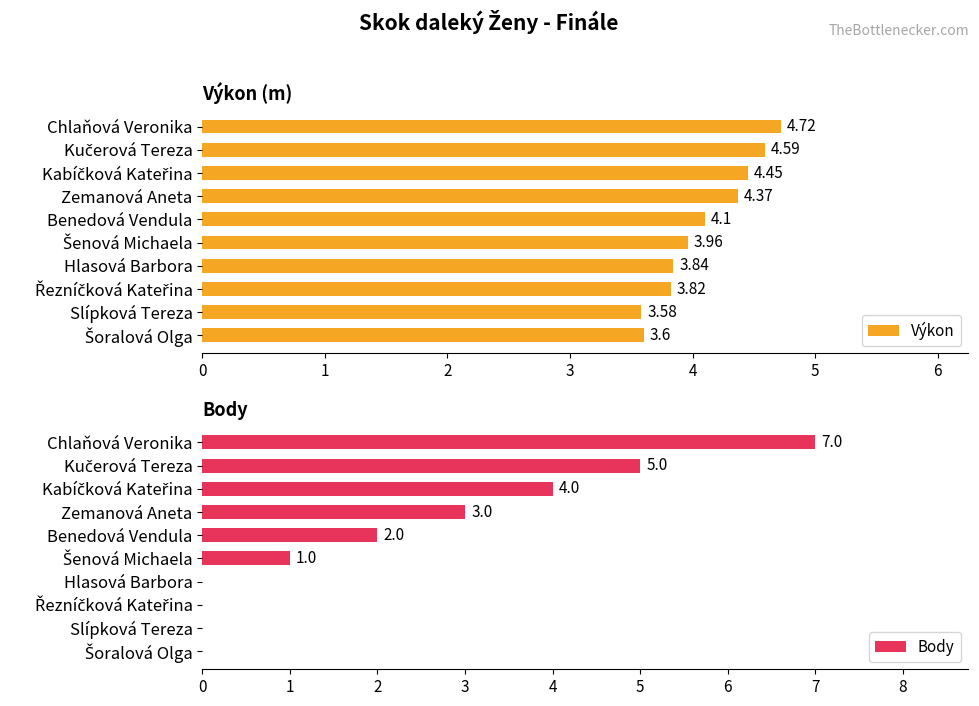

What is the sum of all Body values?

22